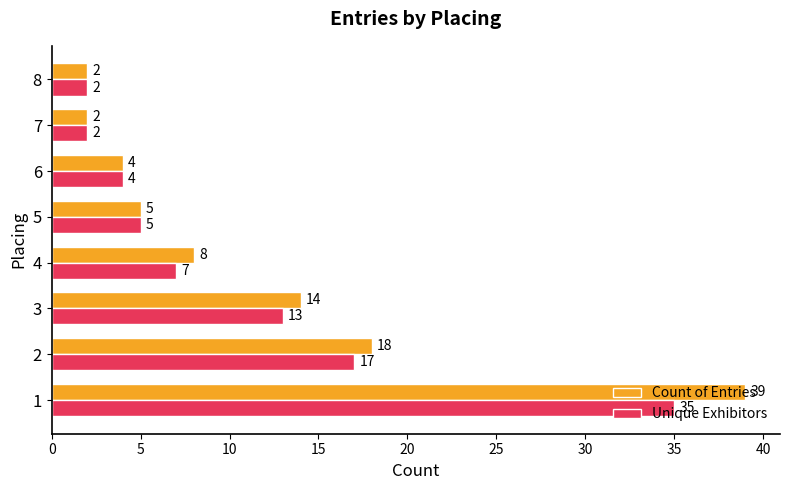

Which series has the widest spread of values?

Count of Entries